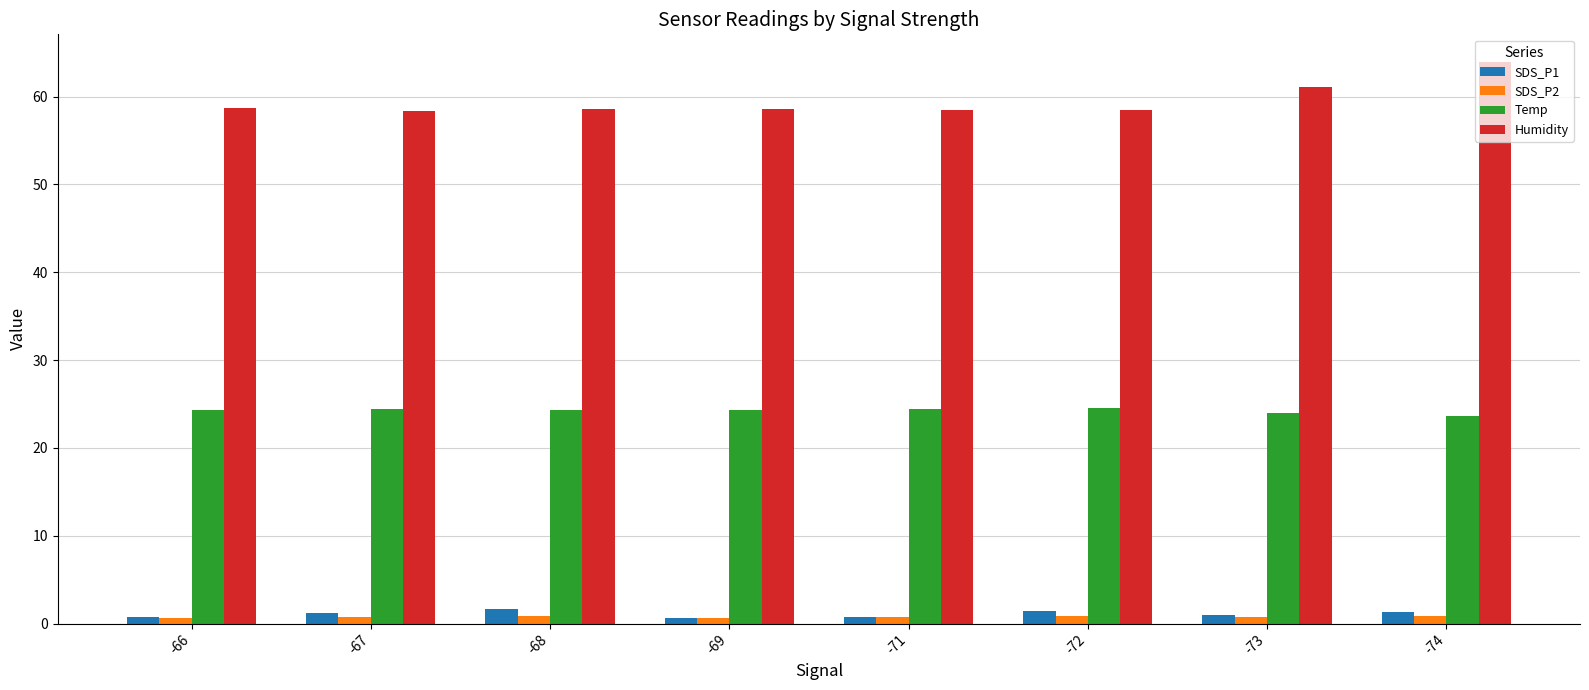

At which label does Humidity reach its peak?

-74